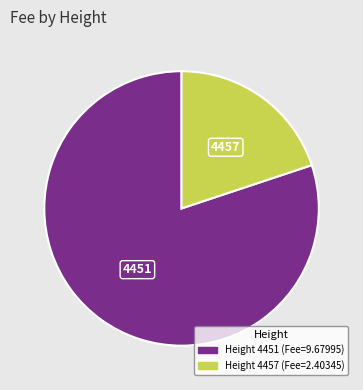

Does any single category account for the majority?

Yes